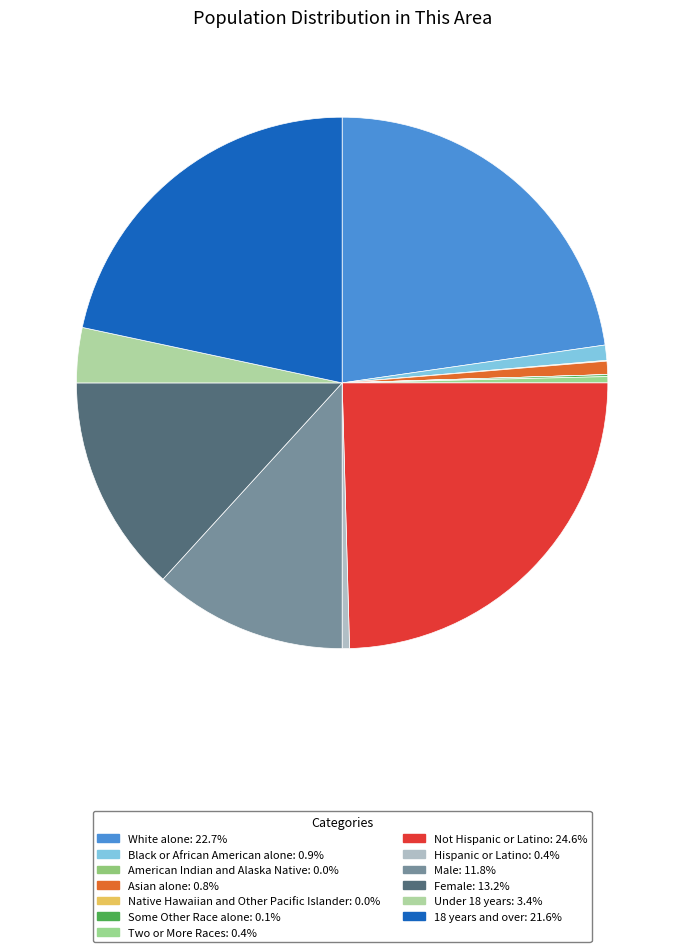

Which category has the smallest portion of the pie?

Native Hawaiian and Other Pacific Islander